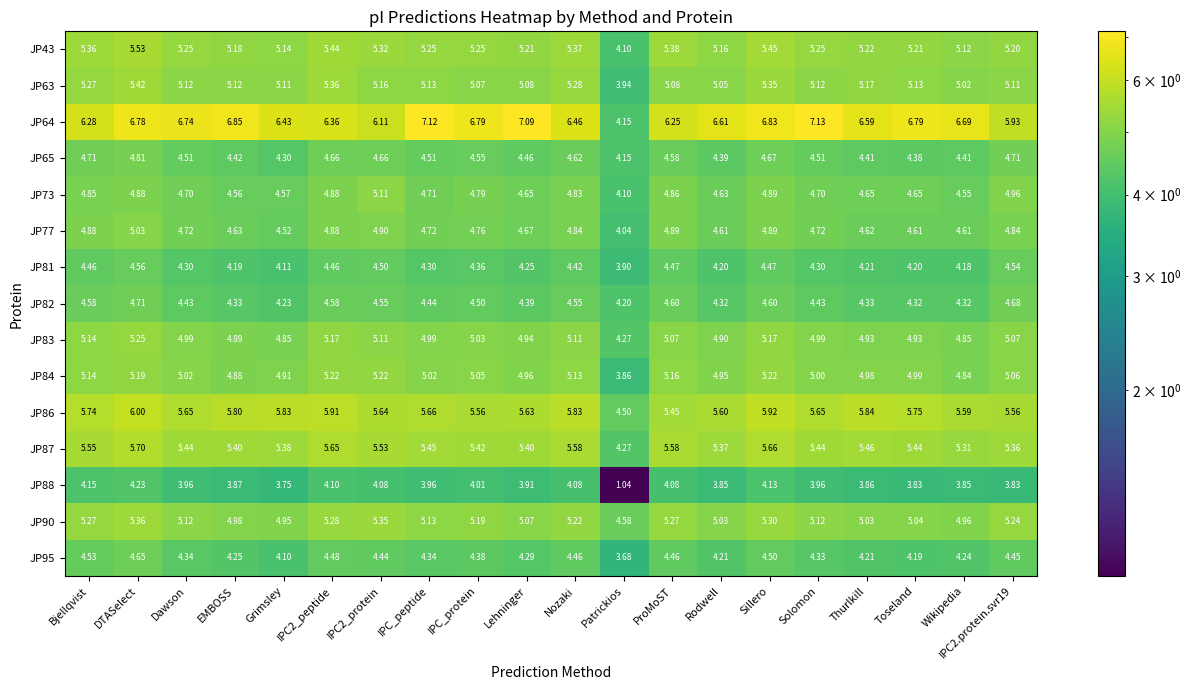

Where is JP84 nearest to the value 4?

Patrickios